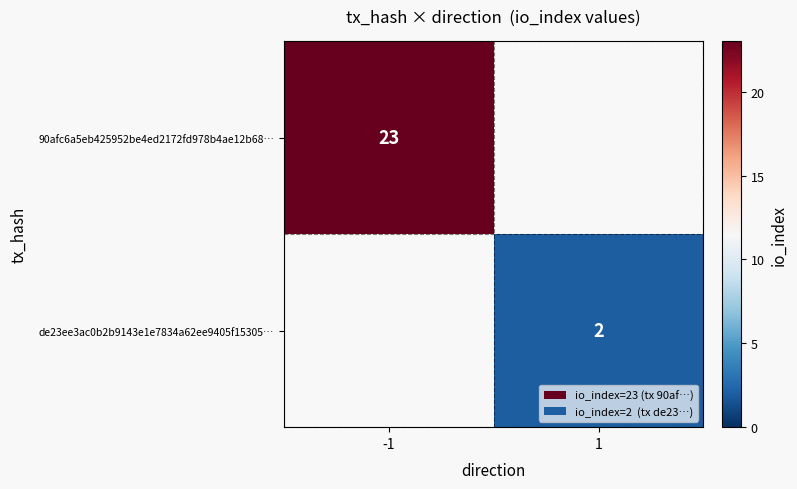

True or false: de23ee3ac0b2b9143e1e7834a62ee9405f15305… has a value of 3 at 1.

False